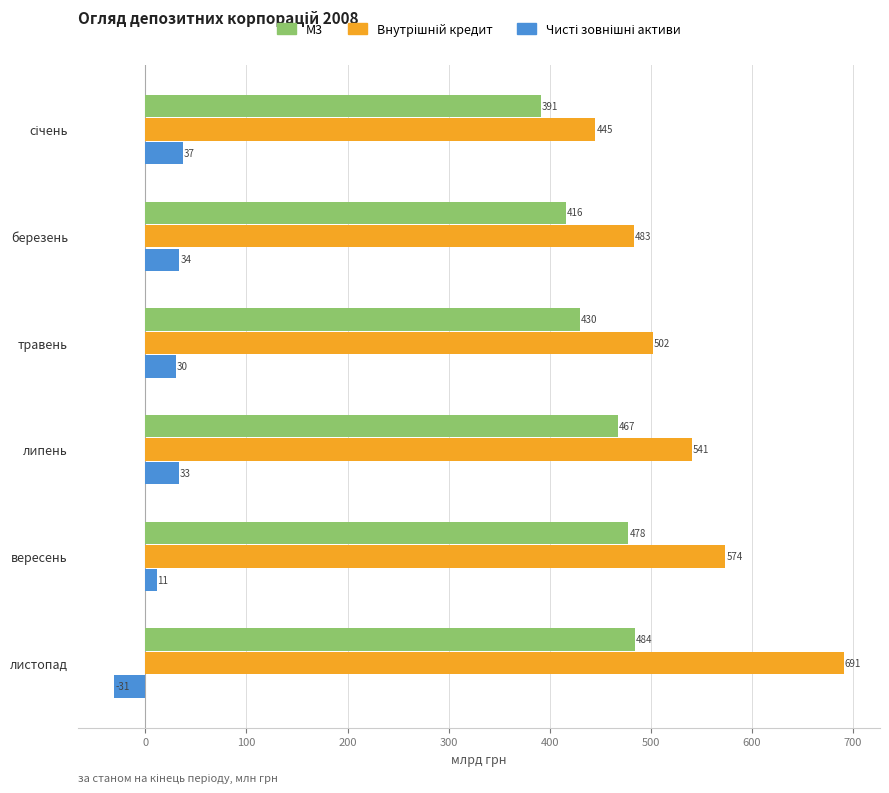

The value of М3 at листопад is 483.8. True or false?

True